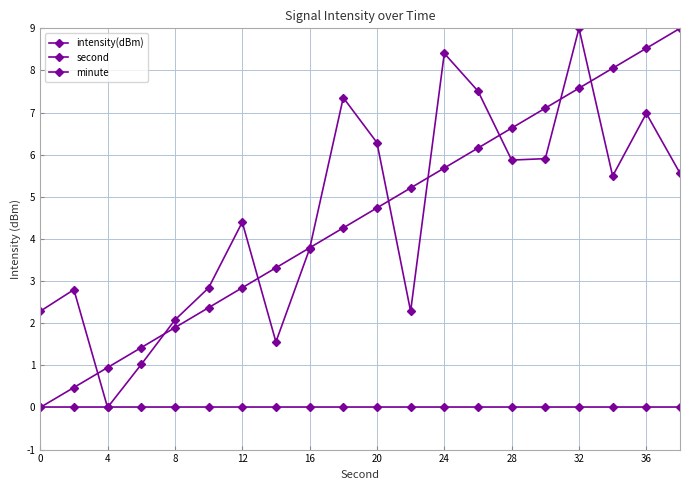

True or false: second and intensity(dBm) intersect in this chart.

True